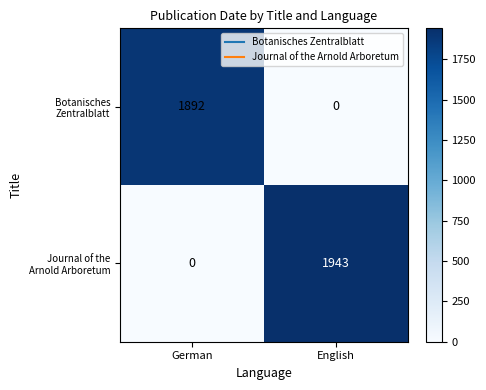

What is the spread (max minus min) of values at English?

1943